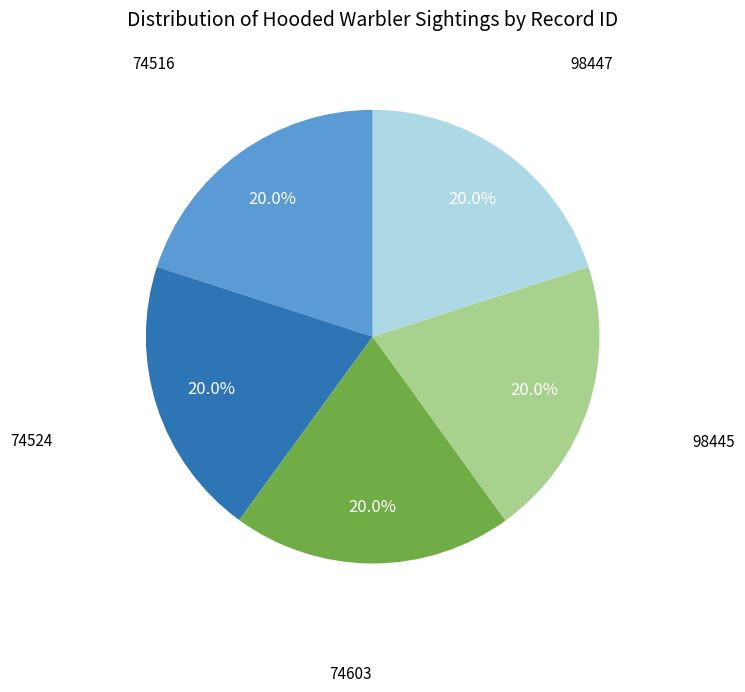

Is there a majority slice in this chart?

No